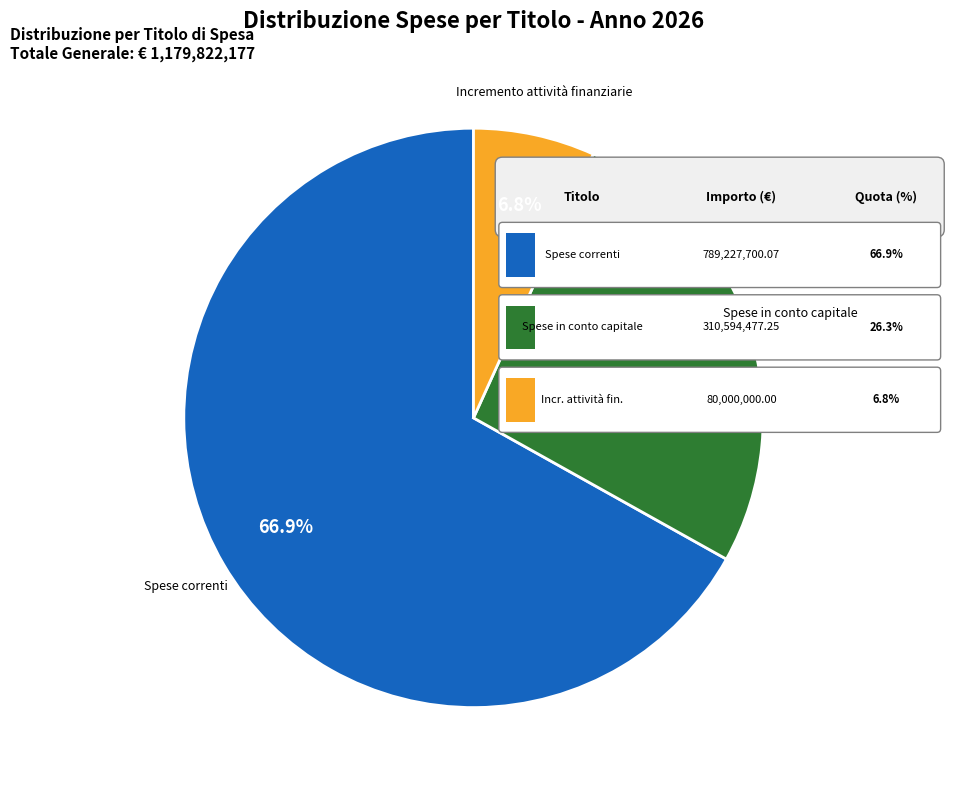

What is the ratio of the value at Incremento attività finanziarie to the value at Spese in conto capitale?

0.3